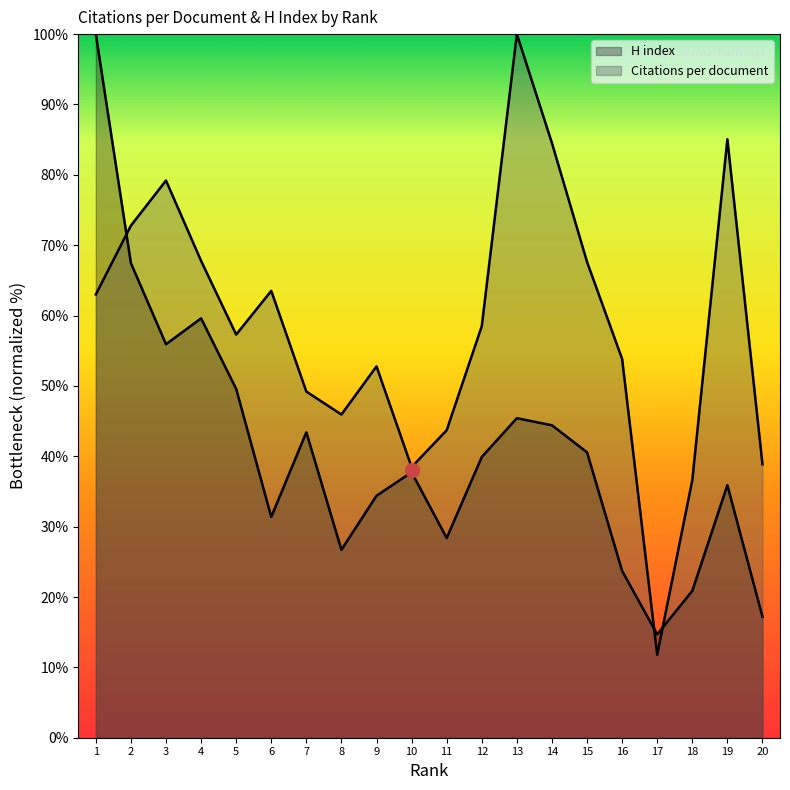

Rank the series at 14 from lowest to highest value.

H index, Citations per document